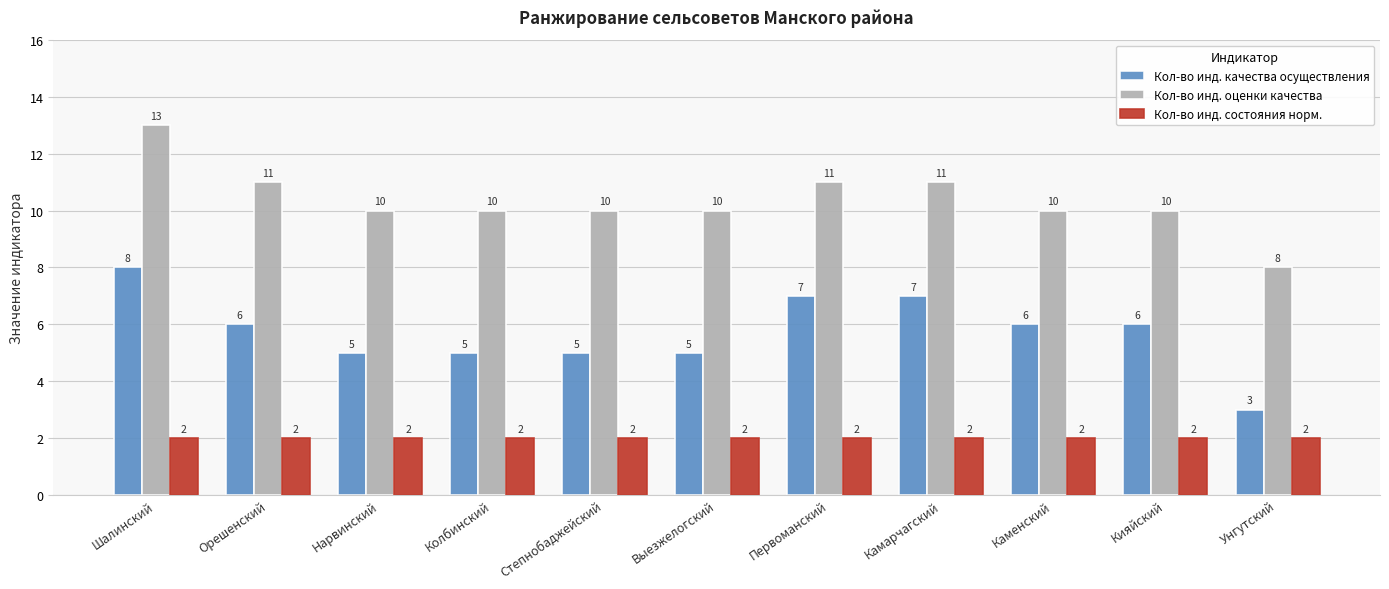

What are all the series names shown in the legend?

Кол-во инд. качества осуществления, Кол-во инд. оценки качества, Кол-во инд. состояния норм.